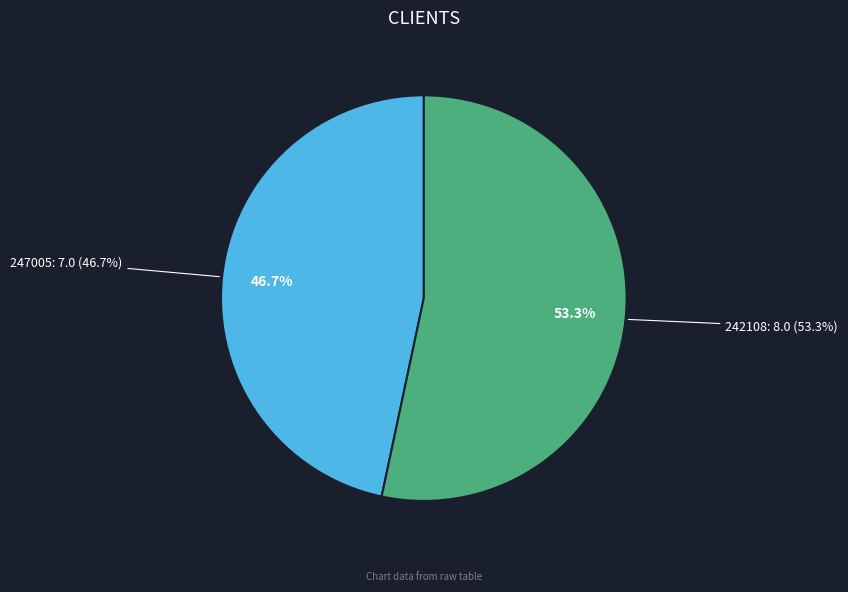

What is the ratio of the value at 247005 to the value at 242108?

0.9